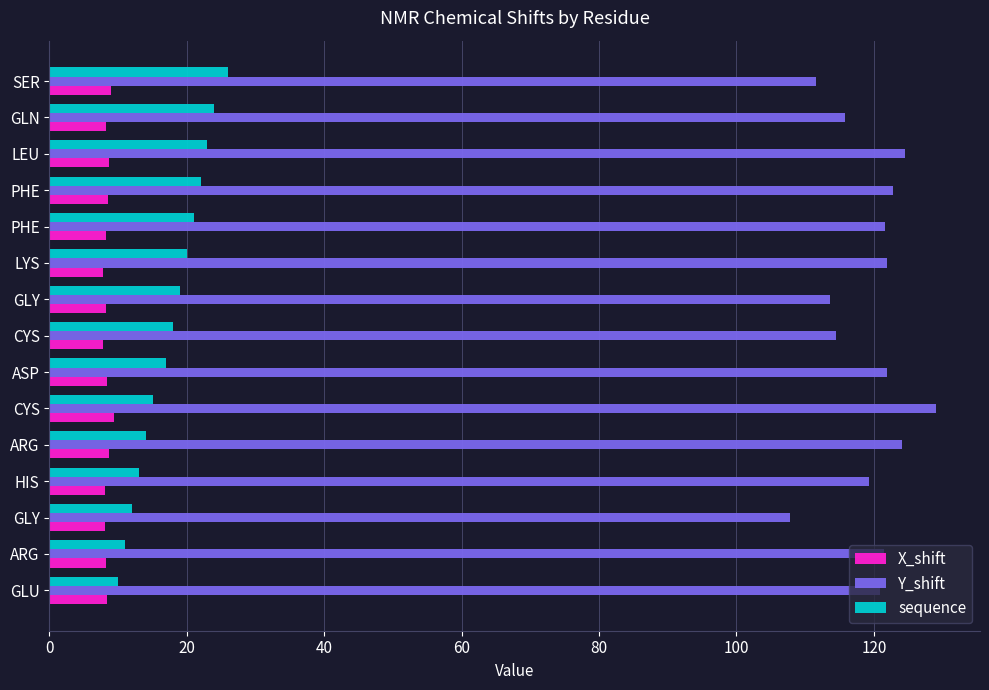

How many distinct data groups are displayed?

3